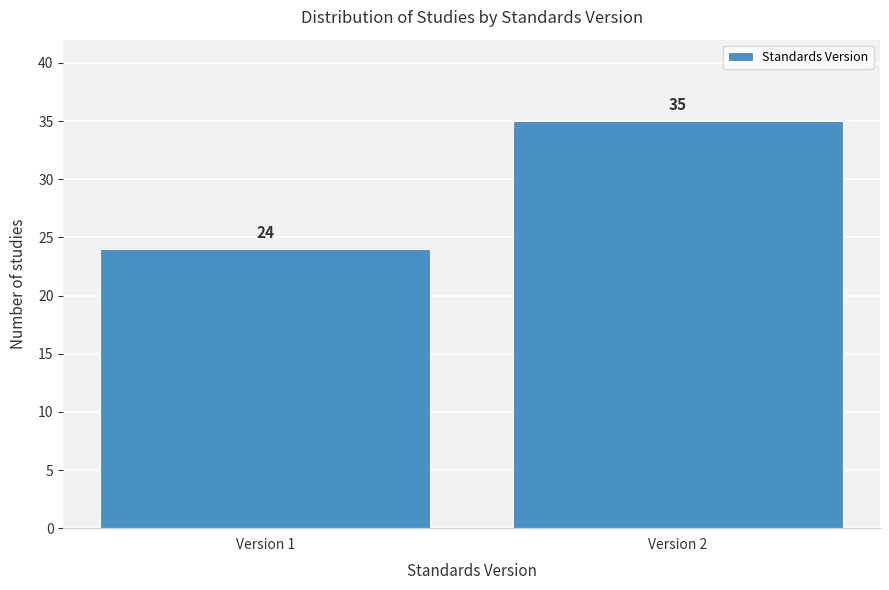

Reading left to right, transcribe all the data shown in this chart.

Version 1=24	Version 2=35